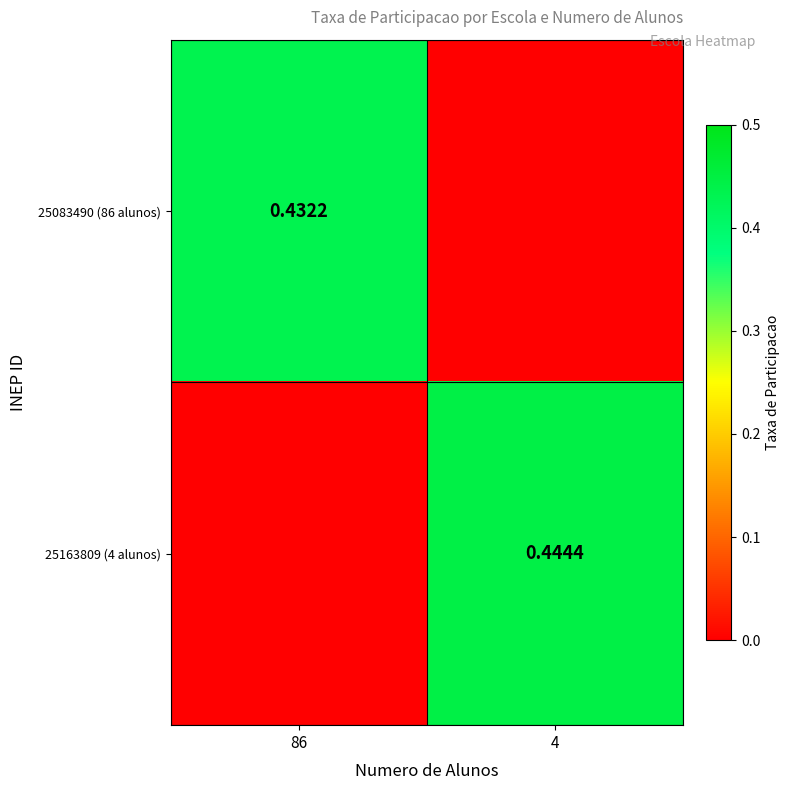

Is the value of 25083490 (86 alunos) at 86 greater than the value of 25163809 (4 alunos) at 4?

No